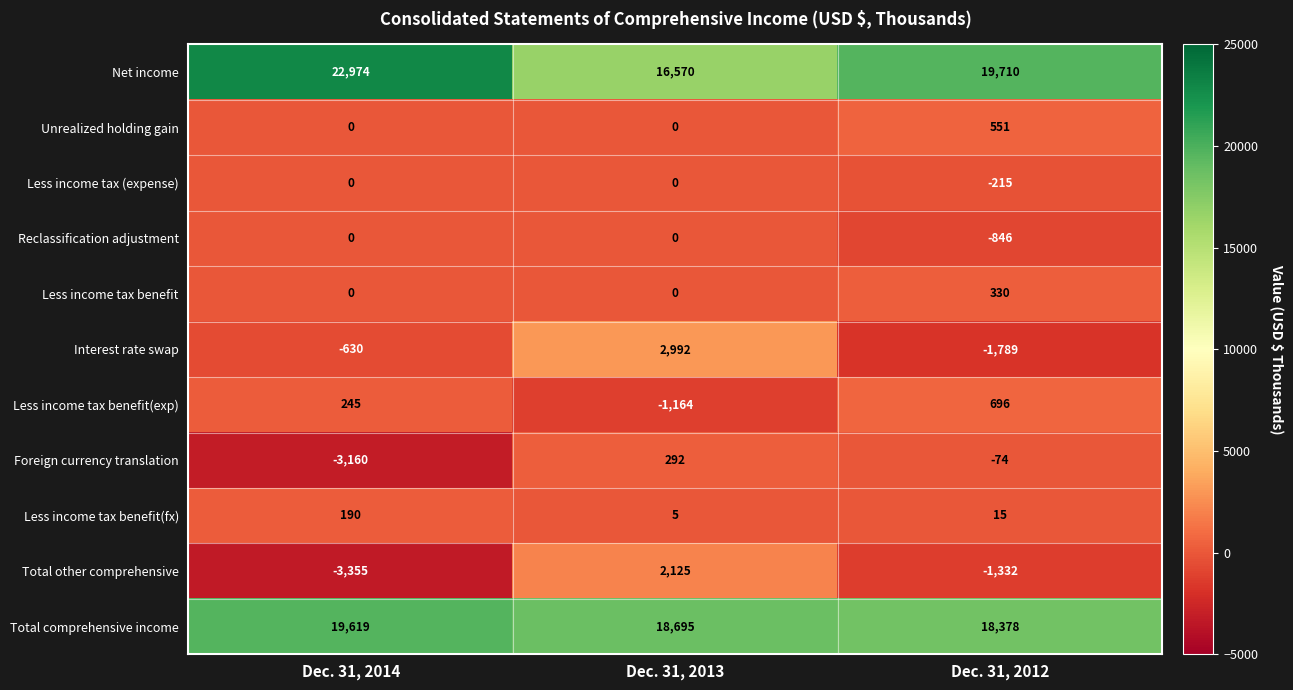

What is the minimum value for Foreign currency translation?

-3160